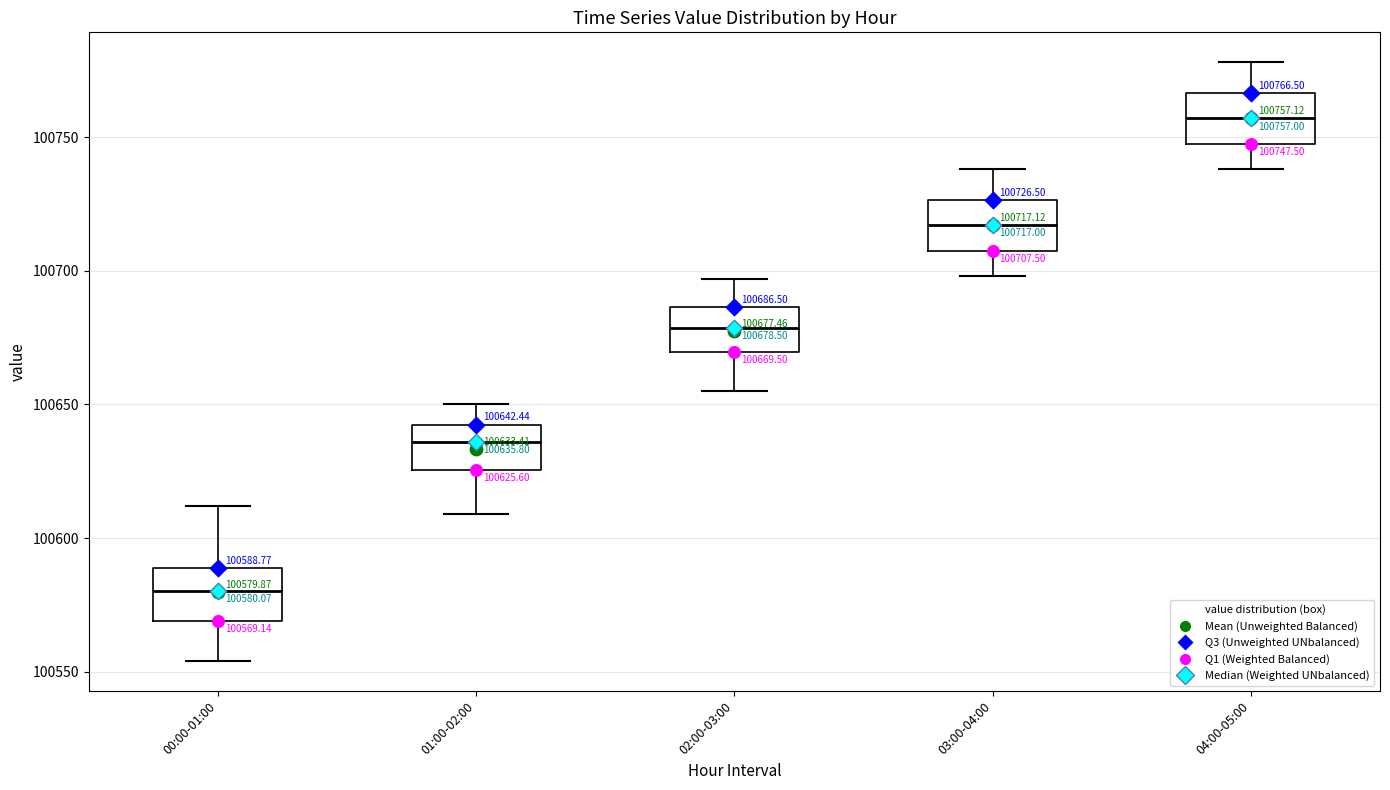

Which box's median line is the lowest?

00:00-01:00